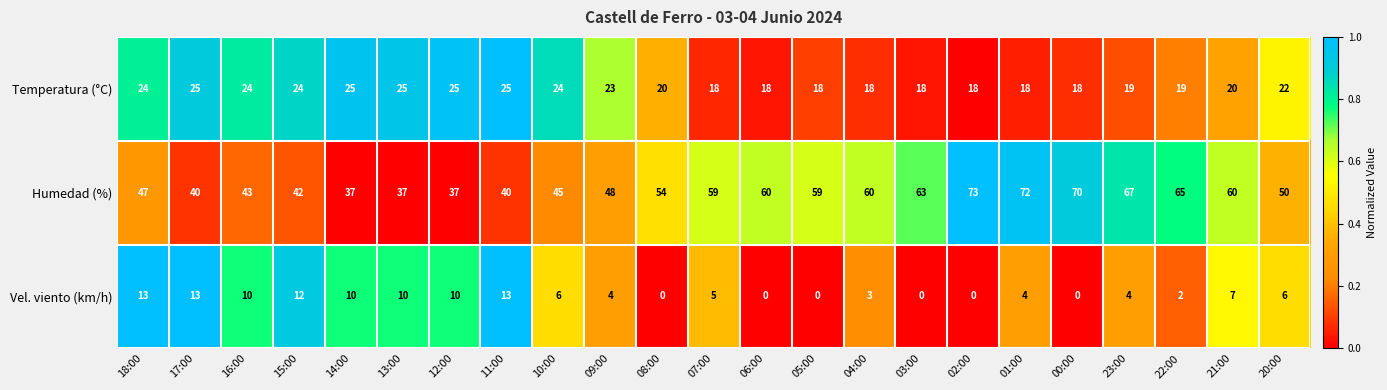

What is the sum of the Vel. viento (km/h) values at 01:00 and 12:00?

14